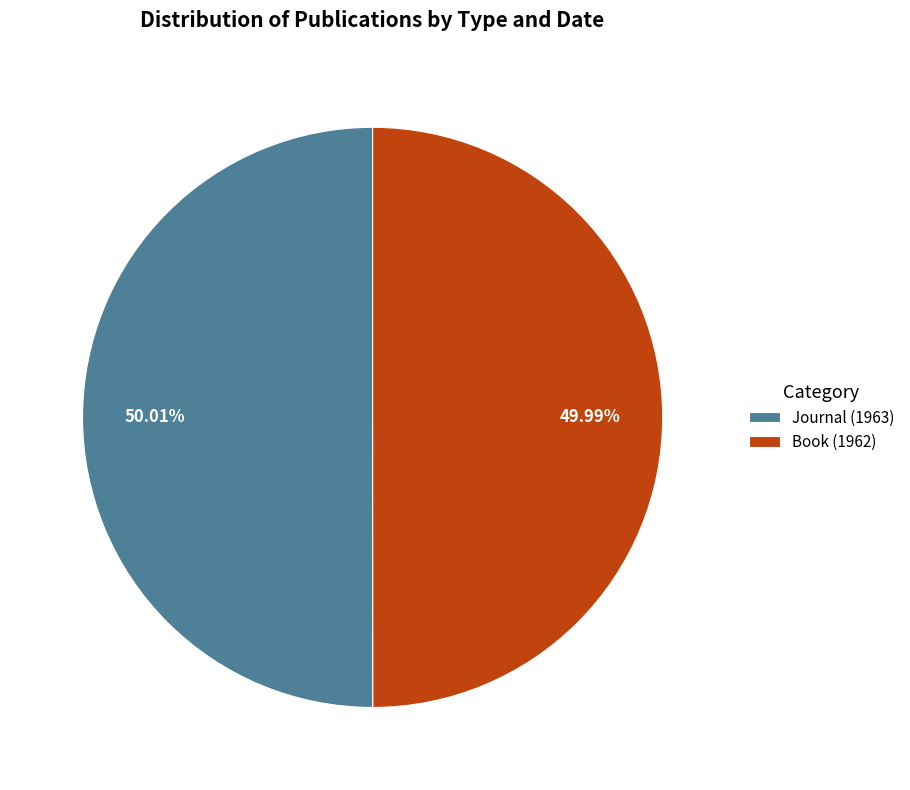

How many slices are in this pie chart?

2